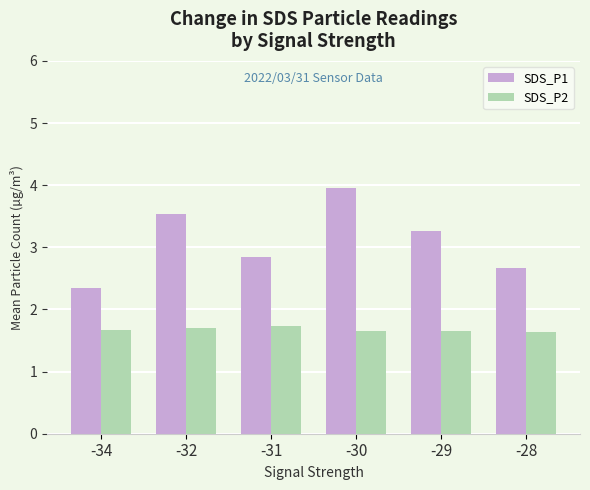

What is the value of the SDS_P1 bar at the 5th from the left?

3.3